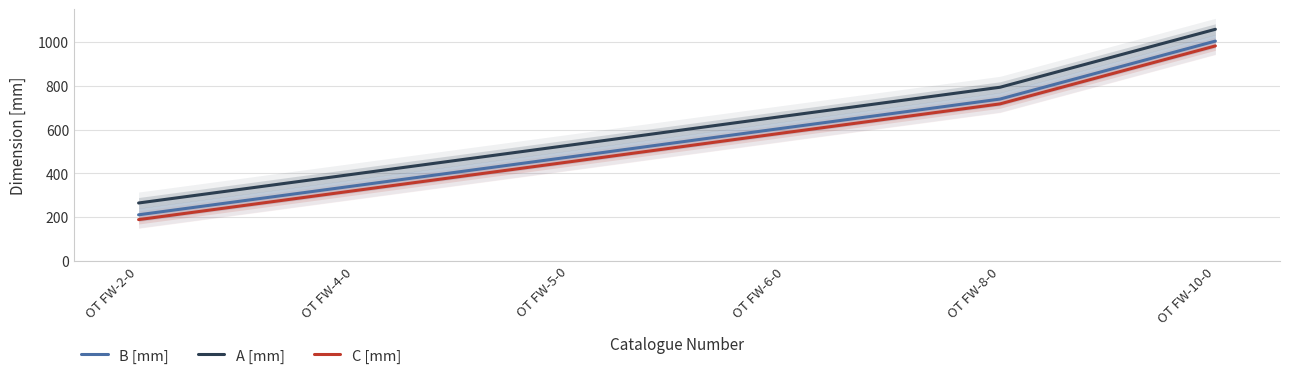

Which series changed the most between OT FW-2-0 and OT FW-5-0?

B [mm]